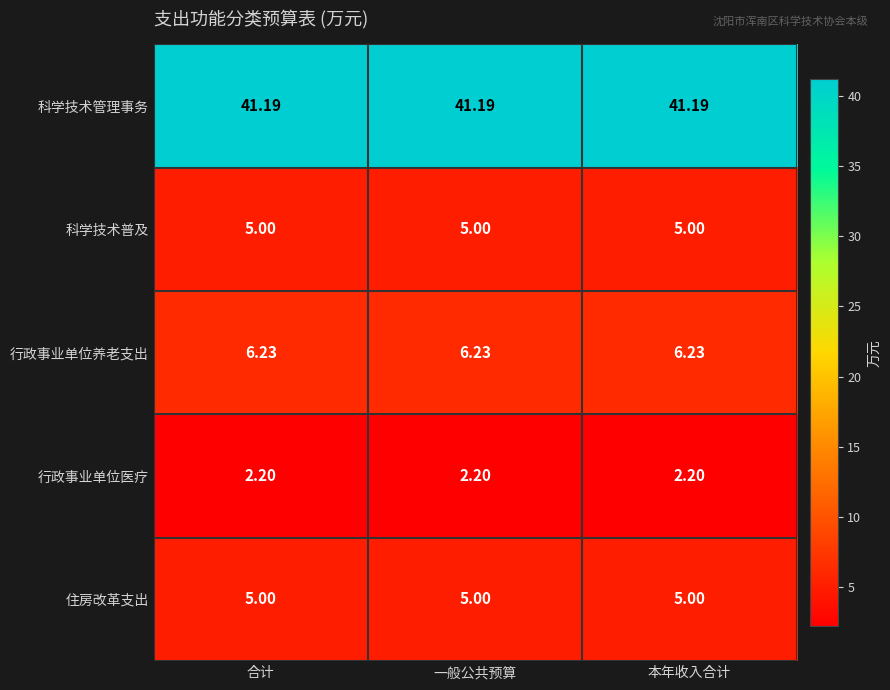

Is the value of 住房改革支出 at 一般公共预算 greater than the value of 行政事业单位养老支出 at 合计?

No